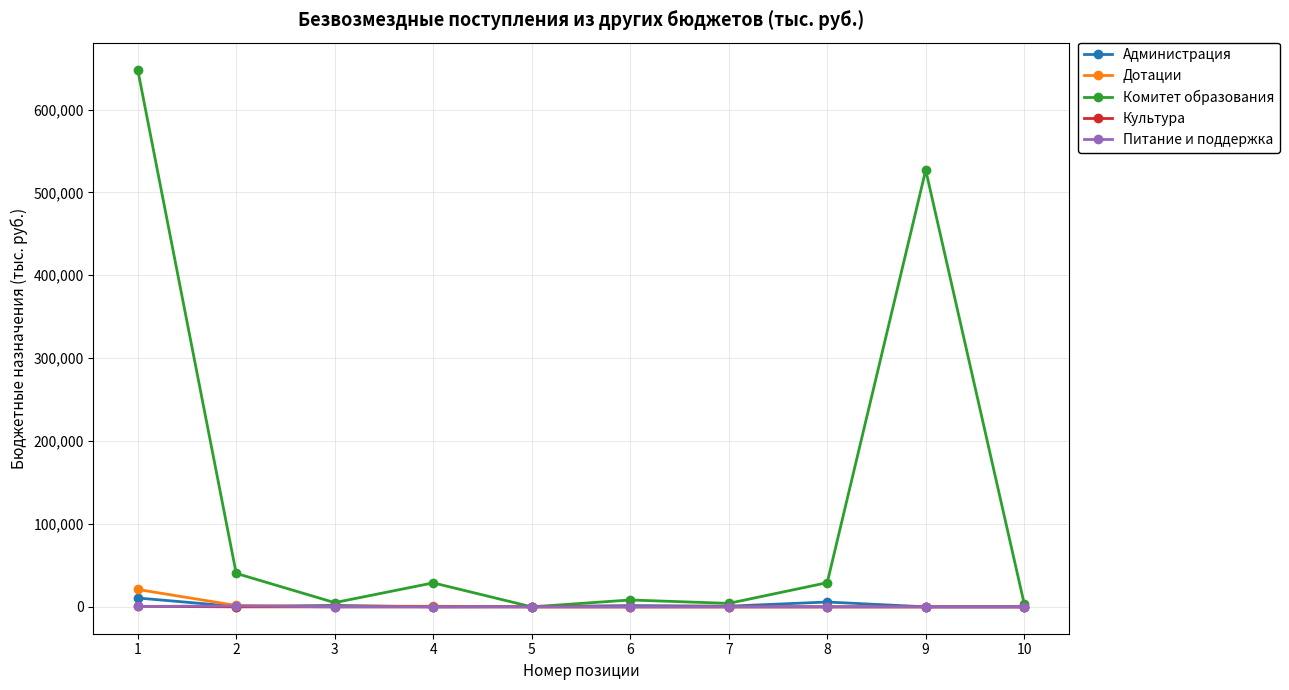

The Комитет образования series shows 51390.8 at 4. True or false?

False